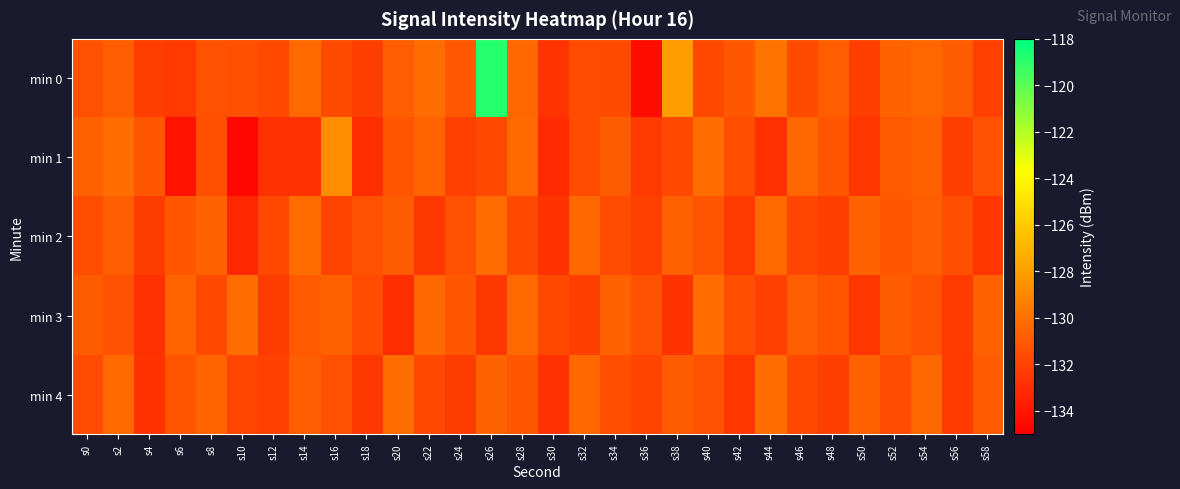

Rank the series at s14 from highest to lowest value.

min 2, min 0, min 4, min 3, min 1